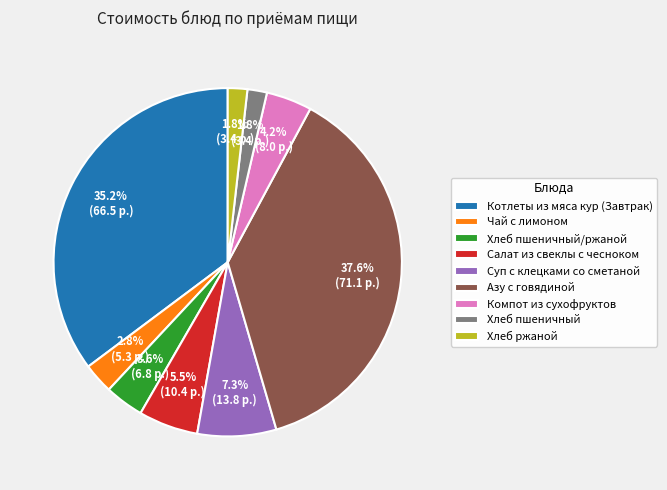

How many segments does this pie chart have?

9